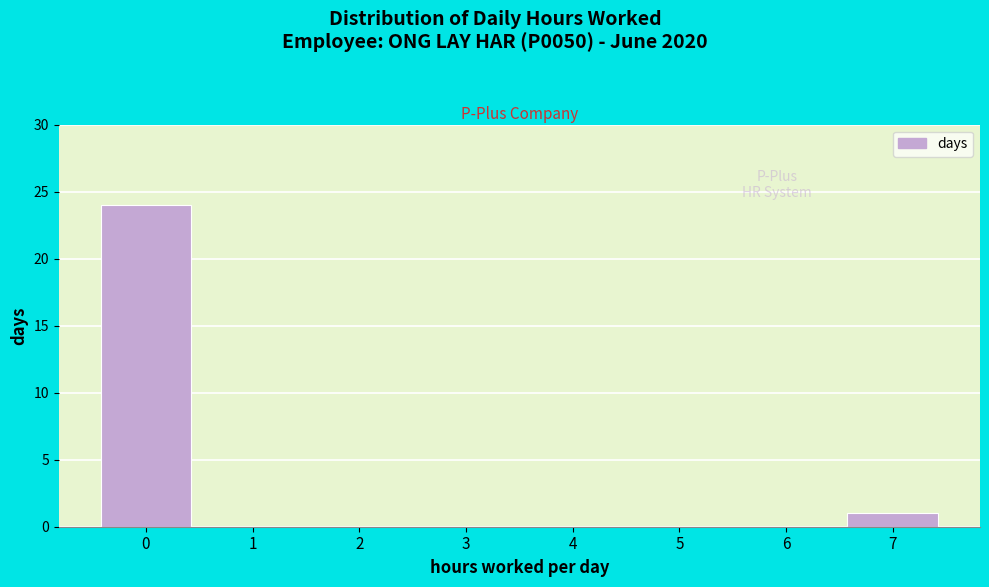

Reading left to right, list all the values displayed in this chart.

0=24	1=0	2=0	3=0	4=0	5=0	6=0	7=1